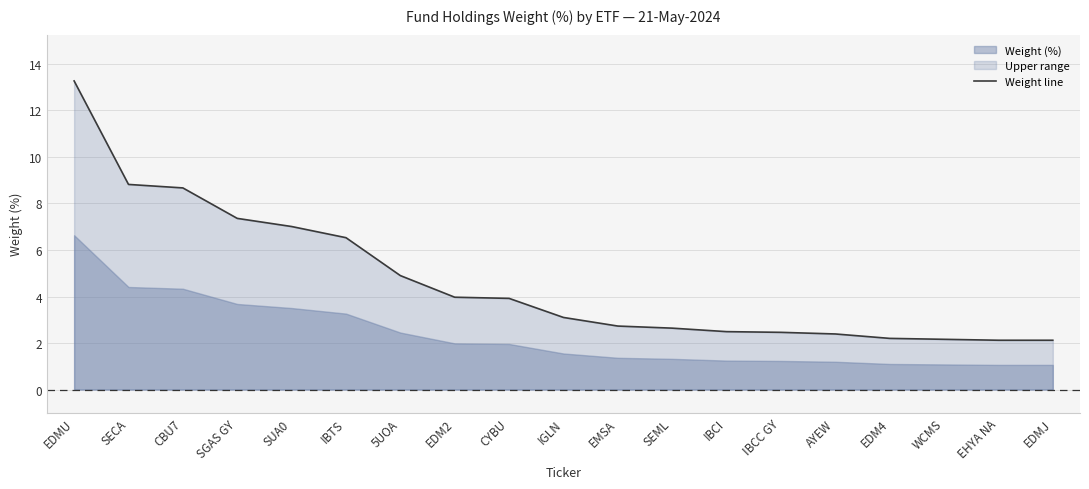

What is the sum of the values at EMSA and SGAS GY?

10.1